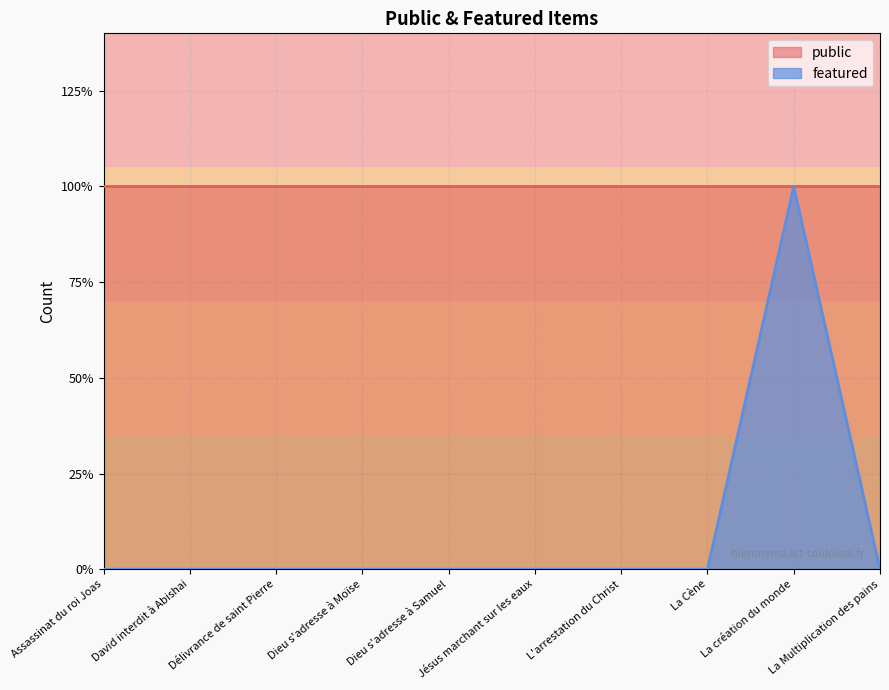

At which label is the value closest to 0?

Assassinat du roi Joas